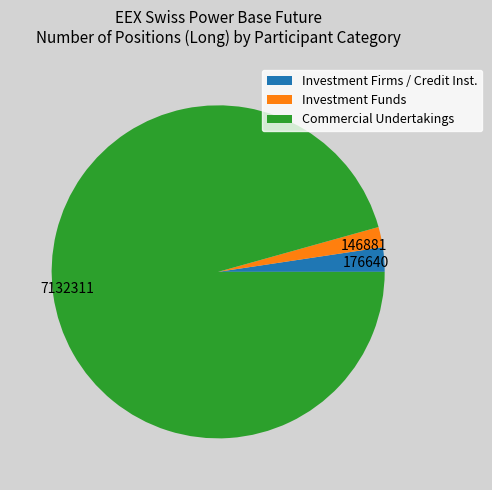

Combined, do Commercial Undertakings and Investment Funds account for over 50%?

Yes